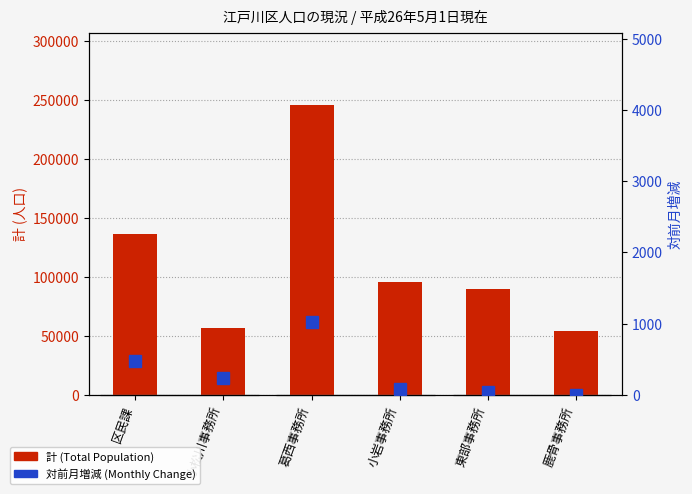

Where is 計 (Total) nearest to the value 149833?

区民課